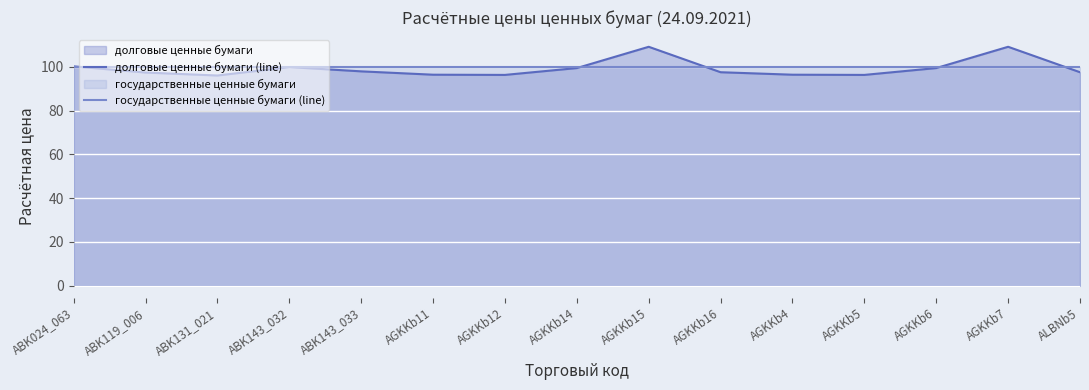

How many lines are shown in the chart?

2